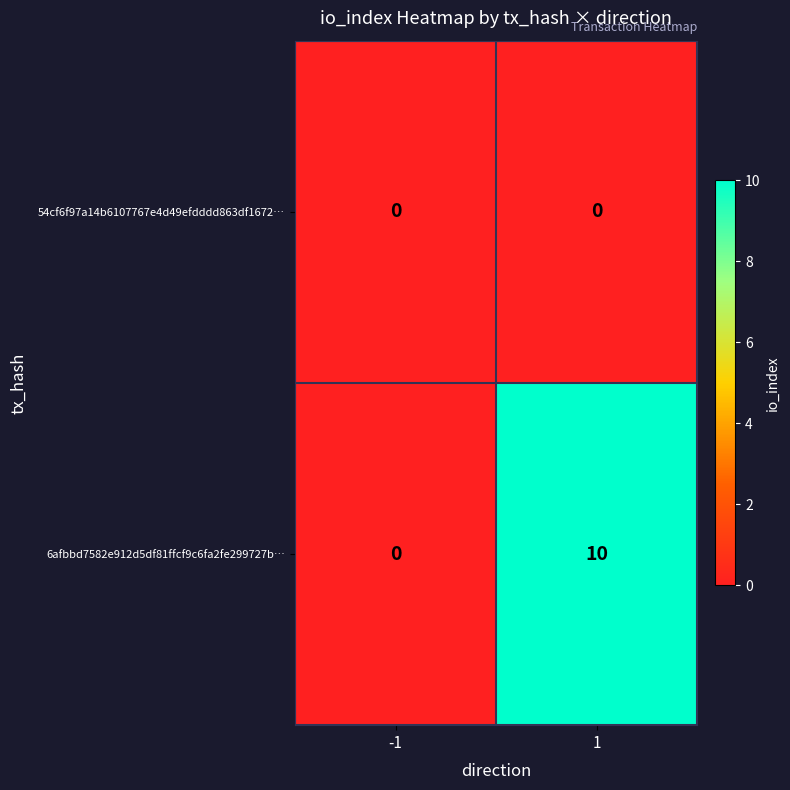

Is it true that 54cf6f97a14b6107767e4d49efdddd863df1672… equals 0 at -1?

True